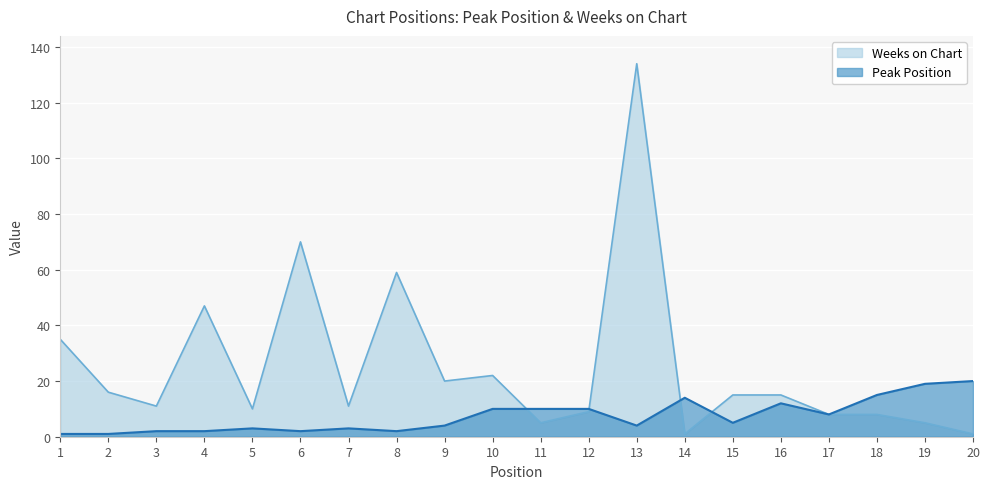

Reading right to left, transcribe all the data shown in this chart.

Peak Position: 20=20	19=19	18=15	17=8	16=12	15=5	14=14	13=4	12=10	11=10	10=10	9=4	8=2	7=3	6=2	5=3	4=2	3=2	2=1	1=1
Weeks on Chart: 20=1	19=5	18=8	17=8	16=15	15=15	14=1	13=134	12=9	11=5	10=22	9=20	8=59	7=11	6=70	5=10	4=47	3=11	2=16	1=35